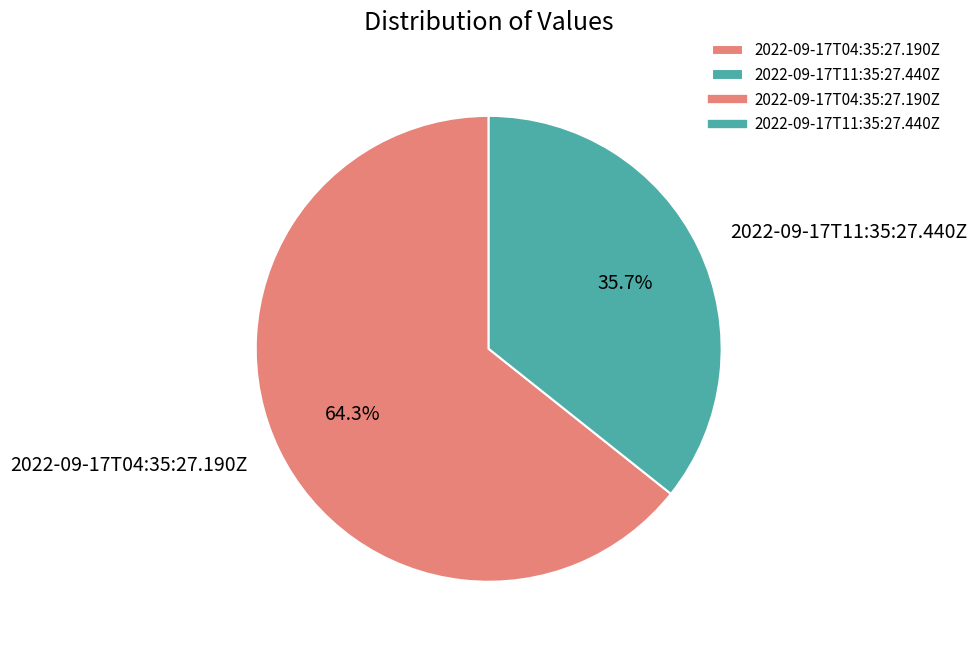

Rank the categories by value from highest to lowest.

2022-09-17T04:35:27.190Z, 2022-09-17T11:35:27.440Z